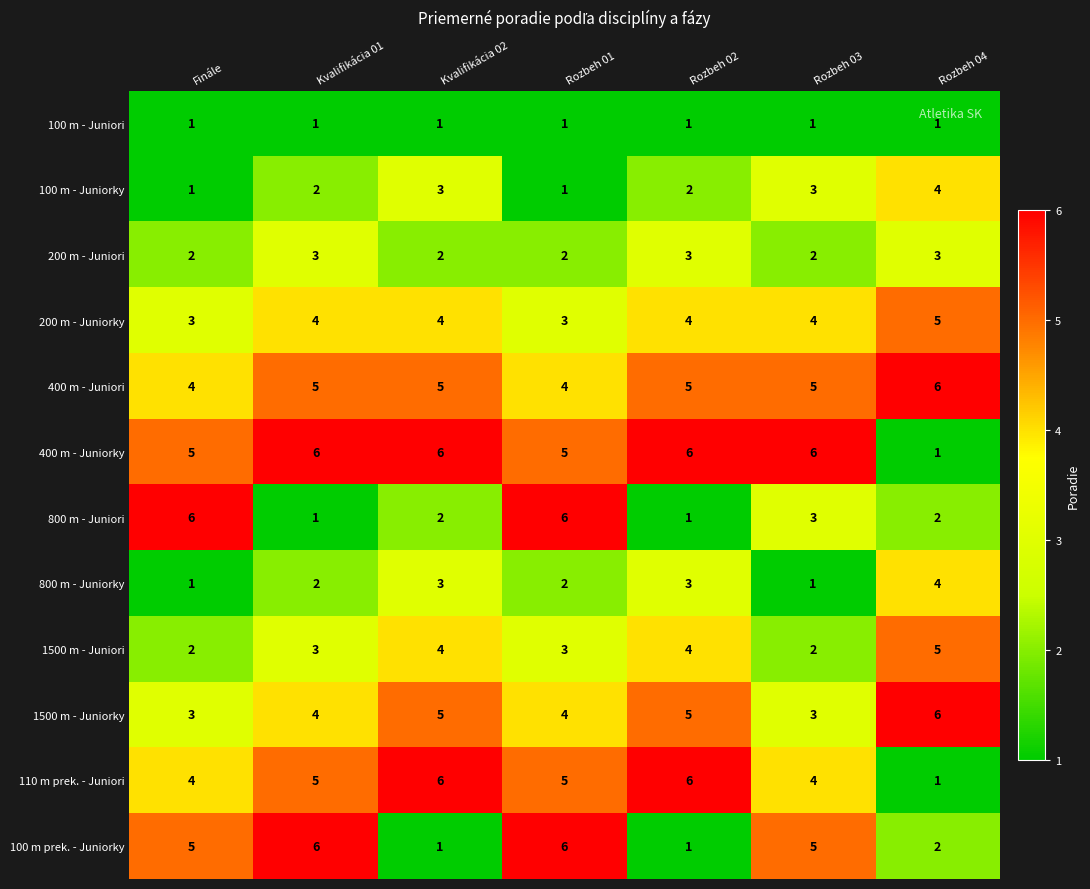

What is the minimum value shown in the chart?

1